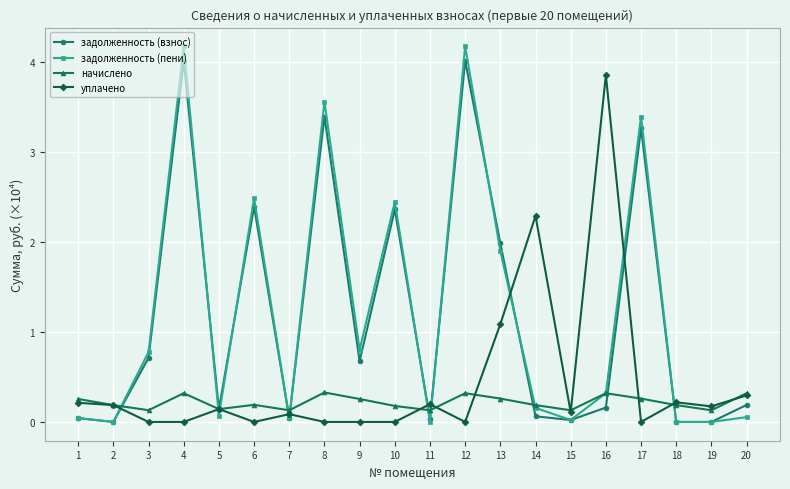

What is the total value across all series at 3?

1.6